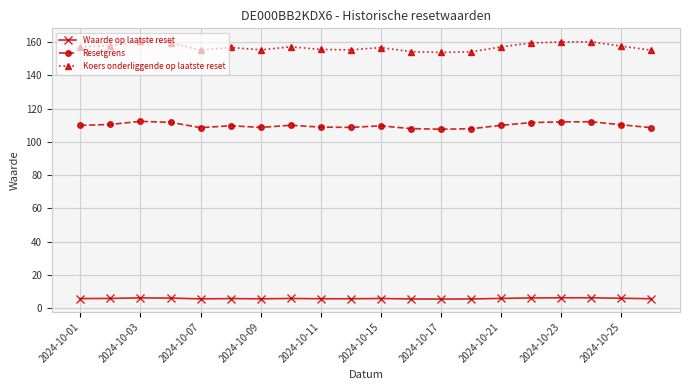

What is the average value of the Waarde op laatste reset series?

5.9